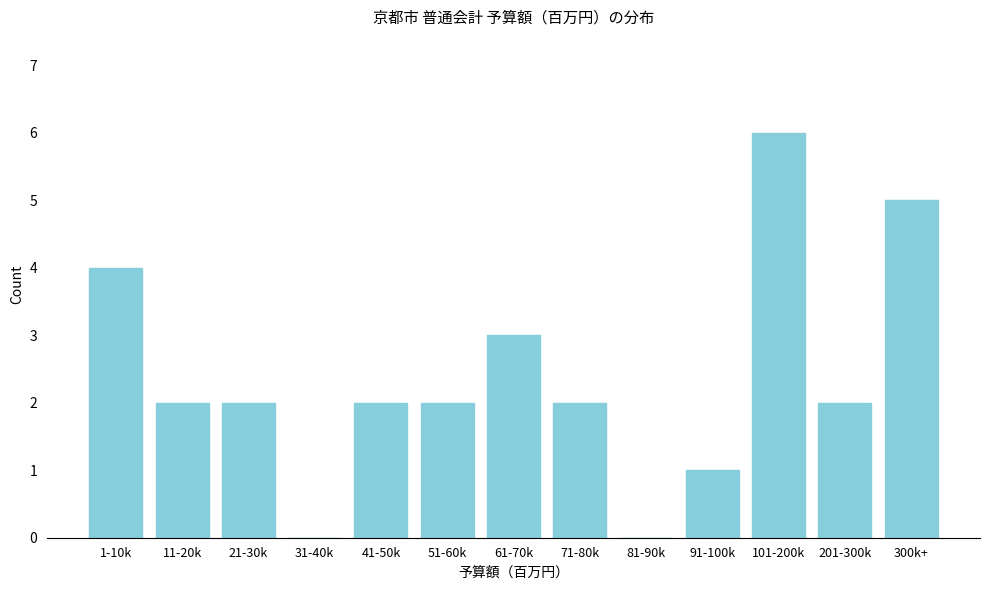

Reading left to right, what are all the values shown in this chart?

1-10k=4	11-20k=2	21-30k=2	31-40k=0	41-50k=2	51-60k=2	61-70k=3	71-80k=2	81-90k=0	91-100k=1	101-200k=6	201-300k=2	300k+=5